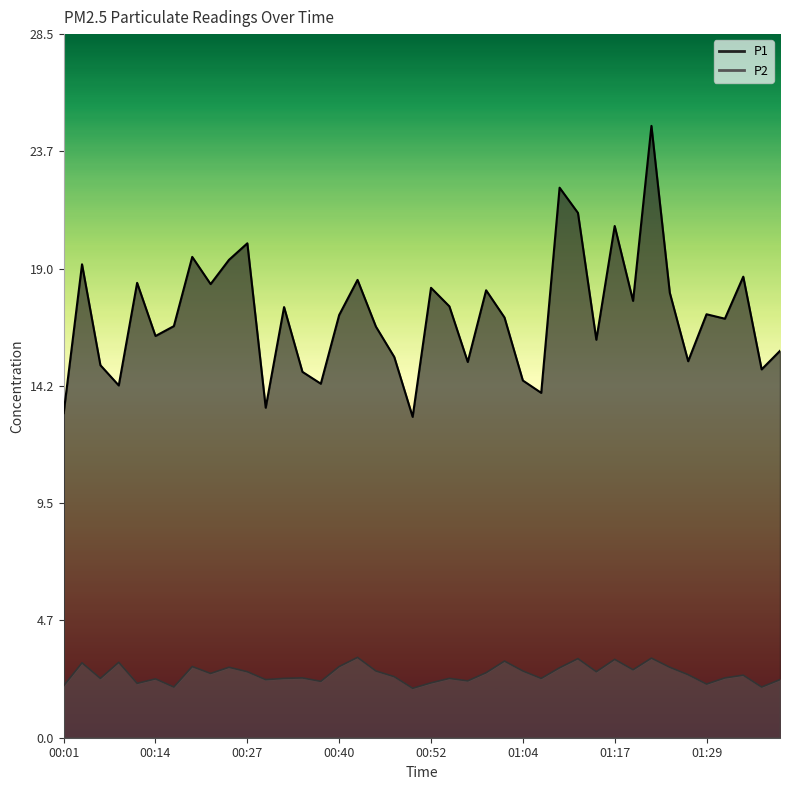

True or false: P1 and P2 intersect in this chart.

False